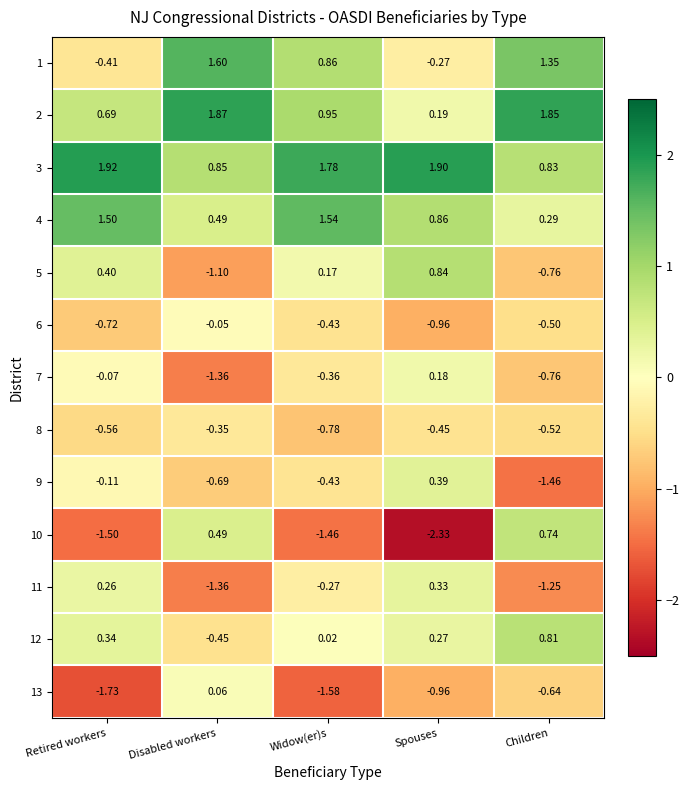

Which category has the lowest value across all series?

Spouses